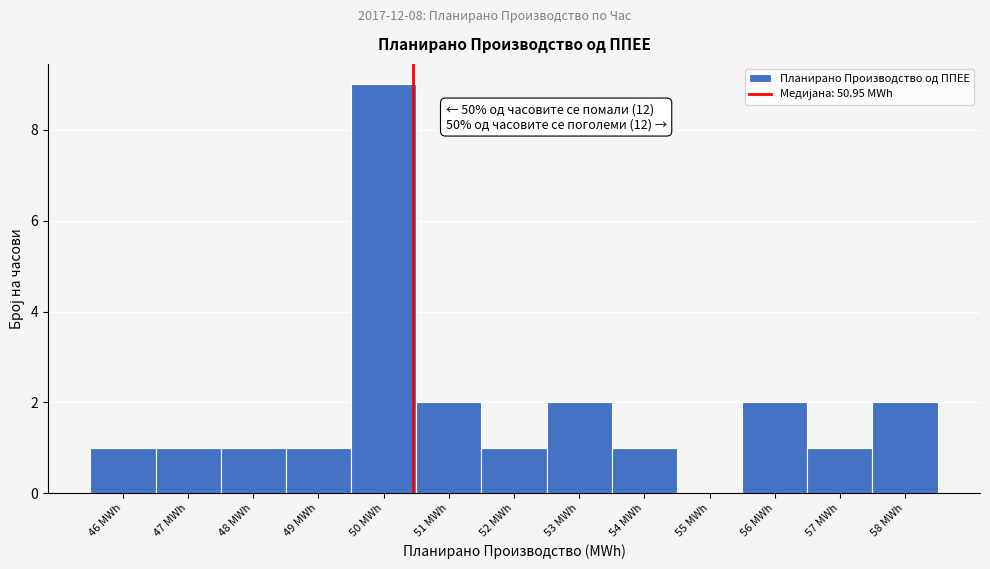

Reading left to right, transcribe all the data shown in this chart.

46 MWh=1	47 MWh=1	48 MWh=1	49 MWh=1	50 MWh=9	51 MWh=2	52 MWh=1	53 MWh=2	54 MWh=1	55 MWh=0	56 MWh=2	57 MWh=1	58 MWh=2